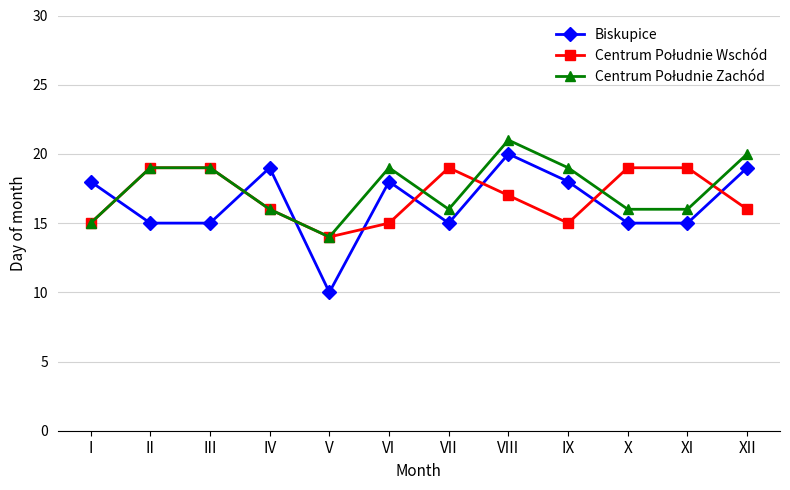

What is the total value across all series at IX?

52